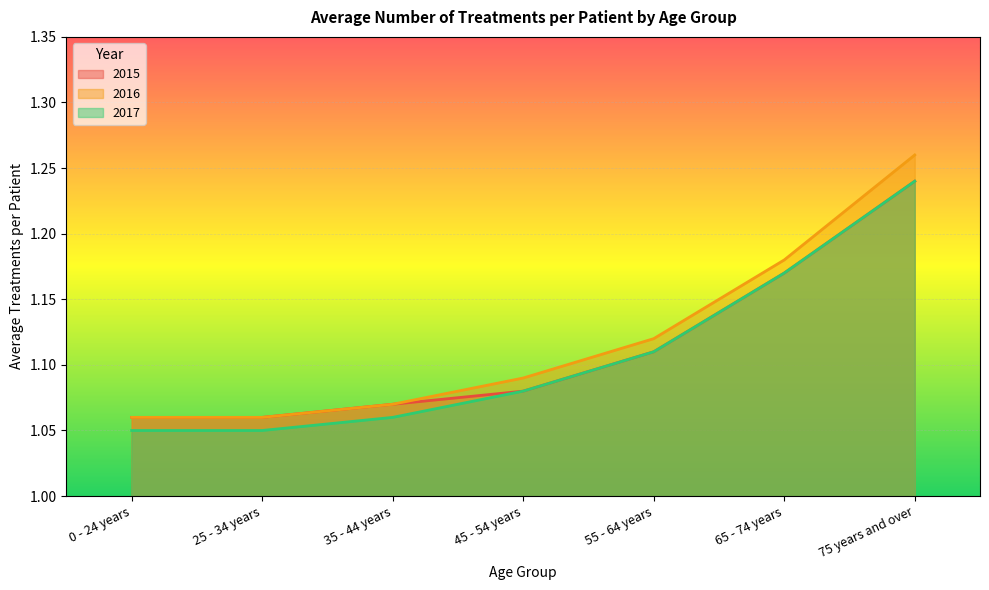

How many 2017 values are between 1 and 2?

7